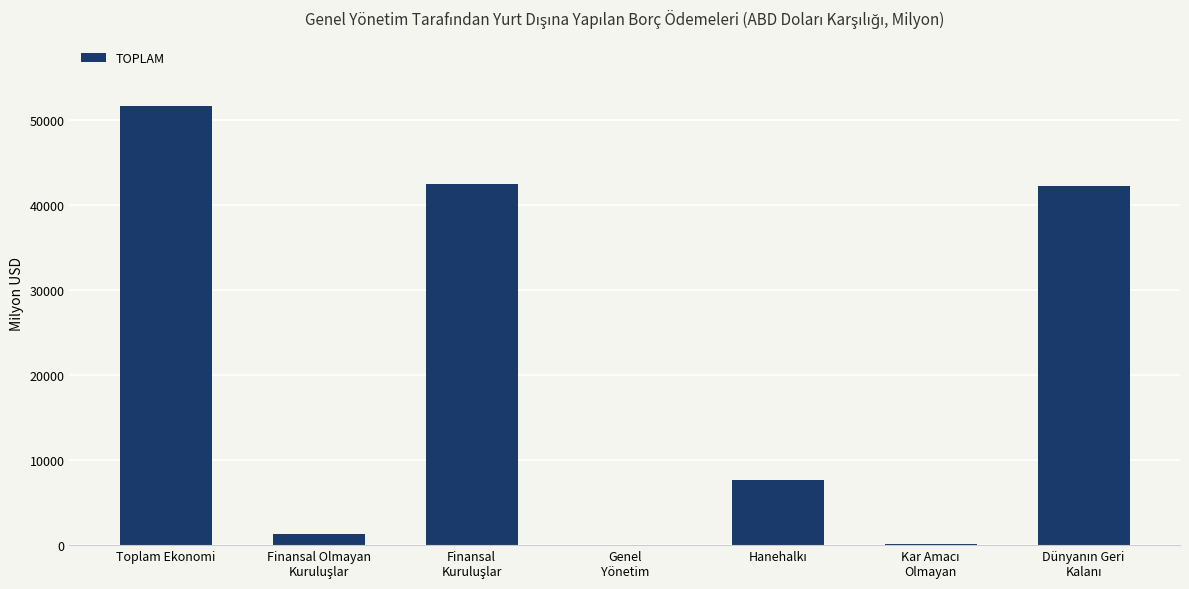

What is the sum of all values?

145593.7